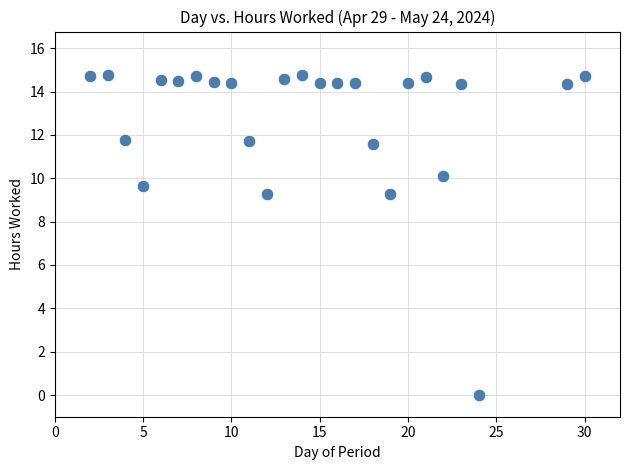

What is the range of Y values (max minus min)?

14.8